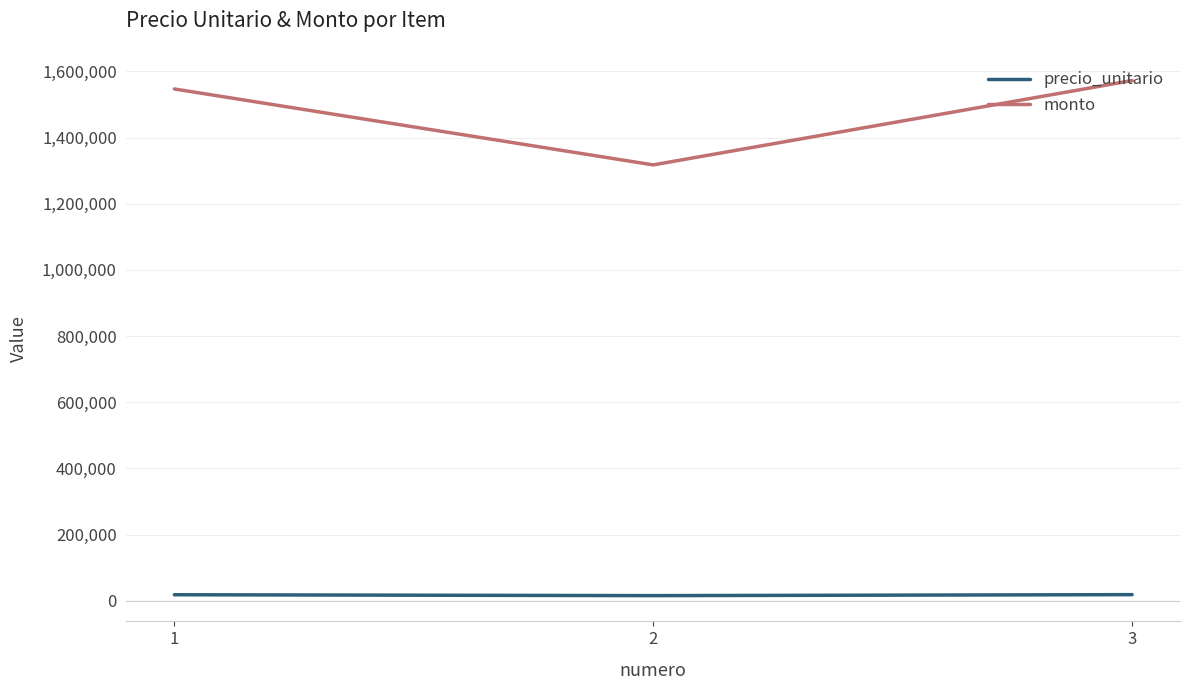

Rank the series by their maximum value, from lowest to highest.

precio_unitario, monto